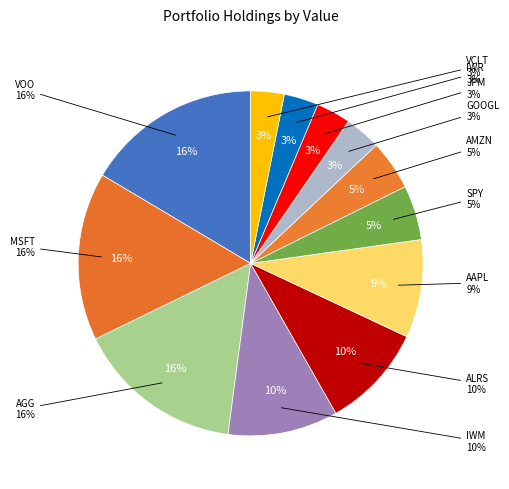

Does any single category account for the majority?

No